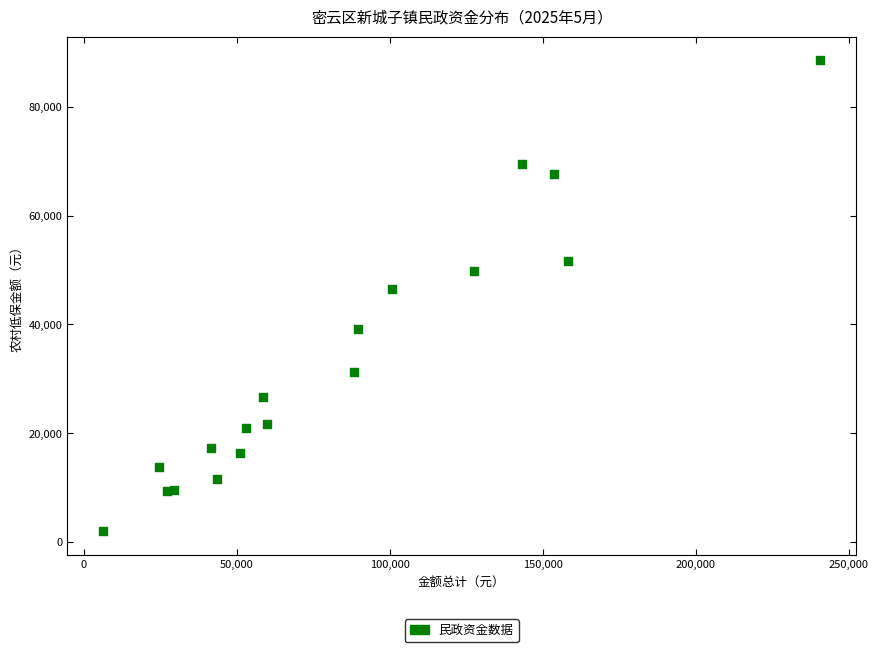

What Y value in the scatter plot is closest to 45273?

46521.0